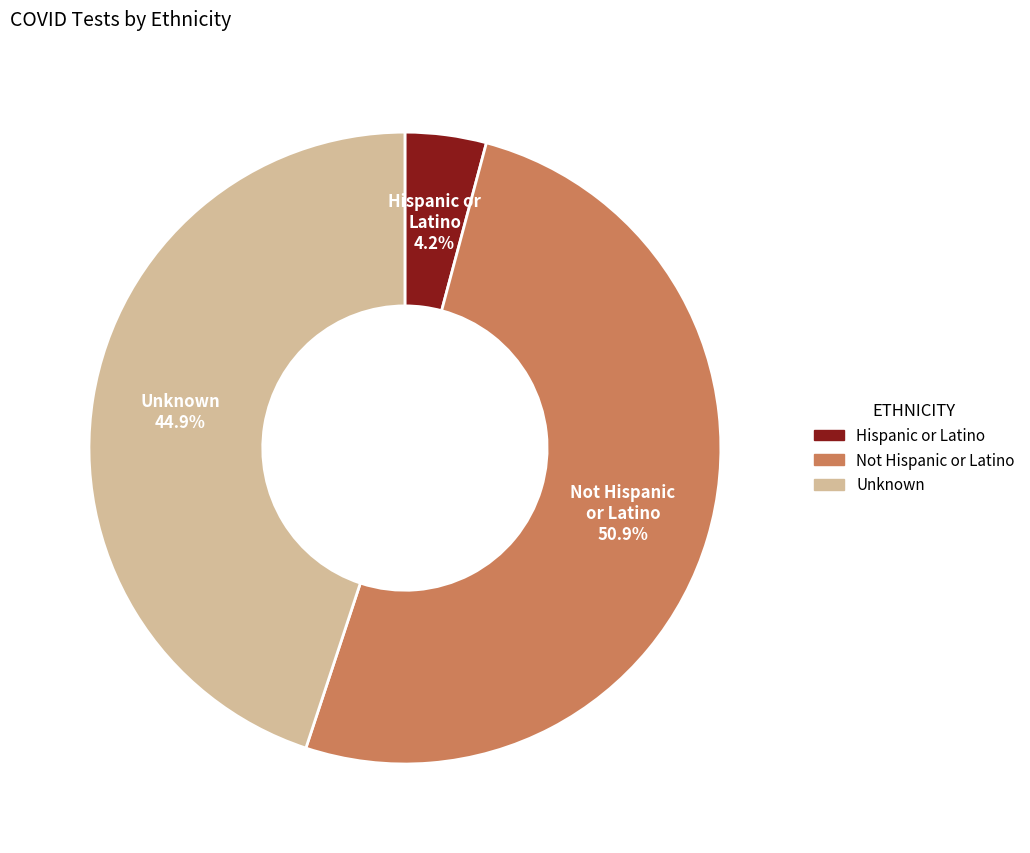

Between Not Hispanic or Latino and Unknown, which is larger?

Not Hispanic or Latino